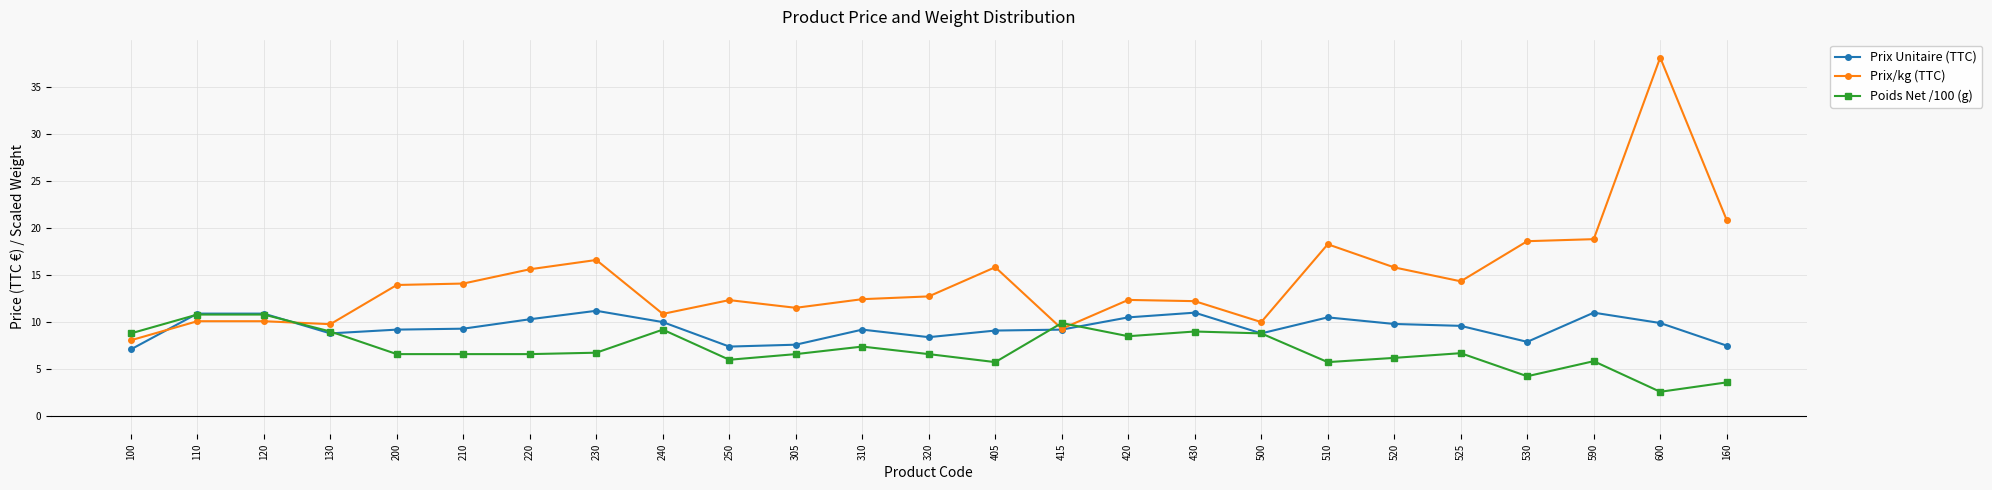

What is the value of the Poids Net /100 (g) point at the 6th from the left?

6.6